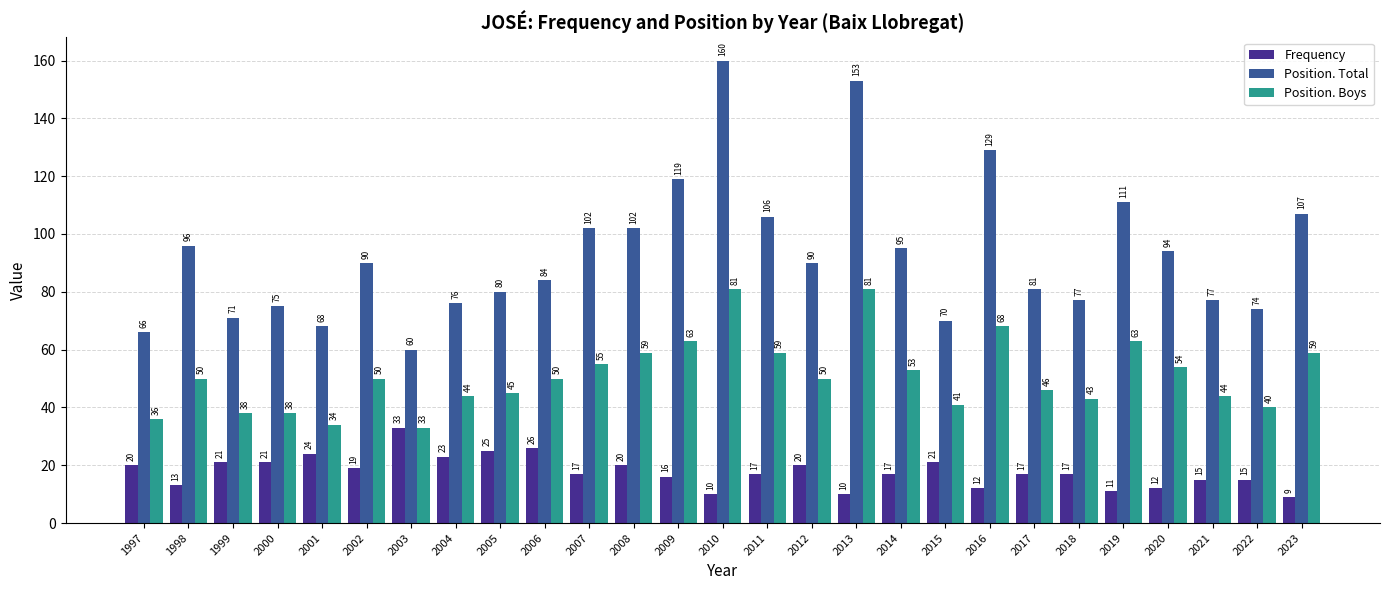

True or false: Position. Boys has a value of 44 at 2004.

True